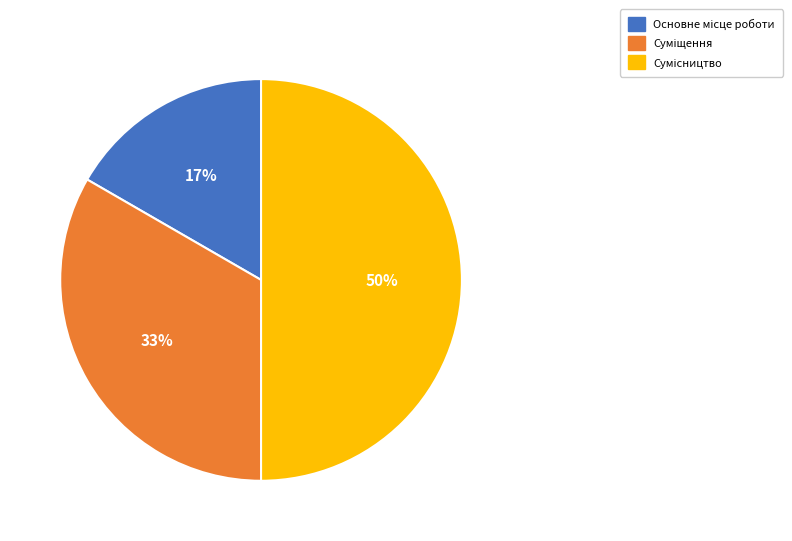

To the nearest percent, what is the average slice percentage?

33%